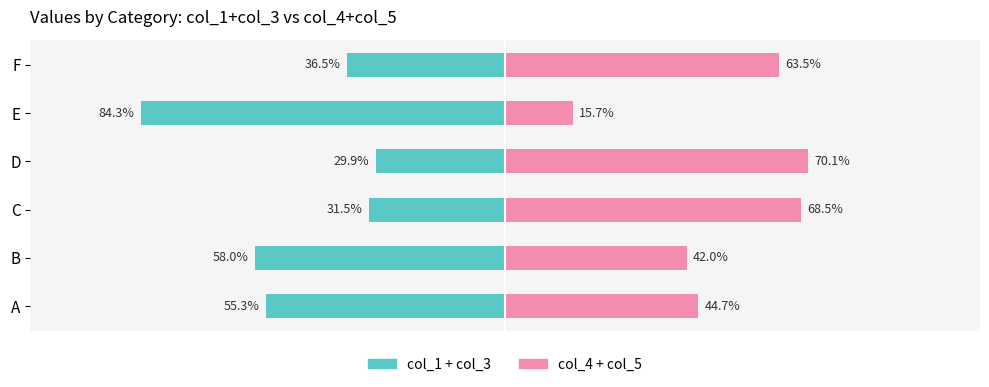

Where does the col_1 + col_3 series first go above -36?

2